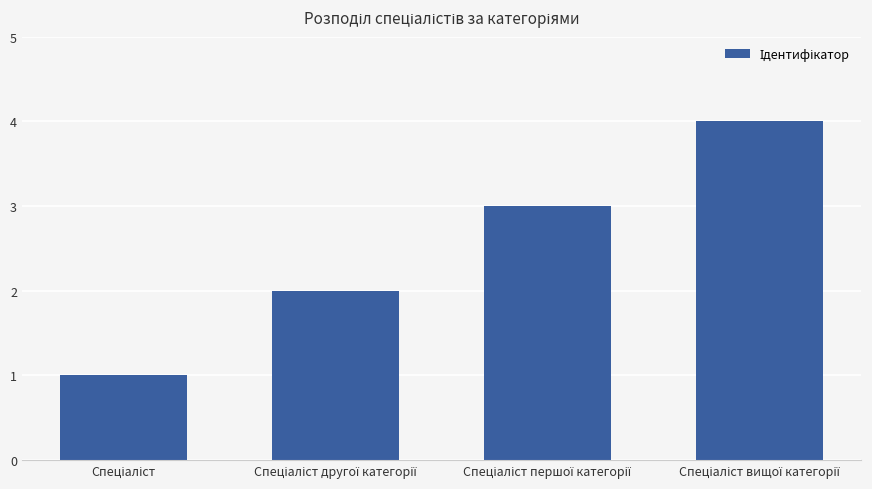

Reading left to right, list all the values displayed in this chart.

1	2	3	4